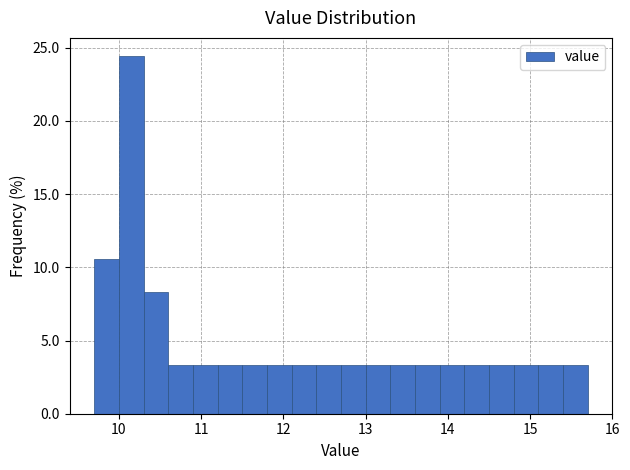

Read against the x-axis, roughly where is the centre of the tallest bar?

10.2